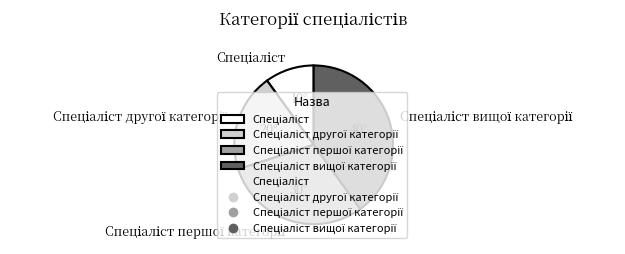

Is there a majority slice in this chart?

No